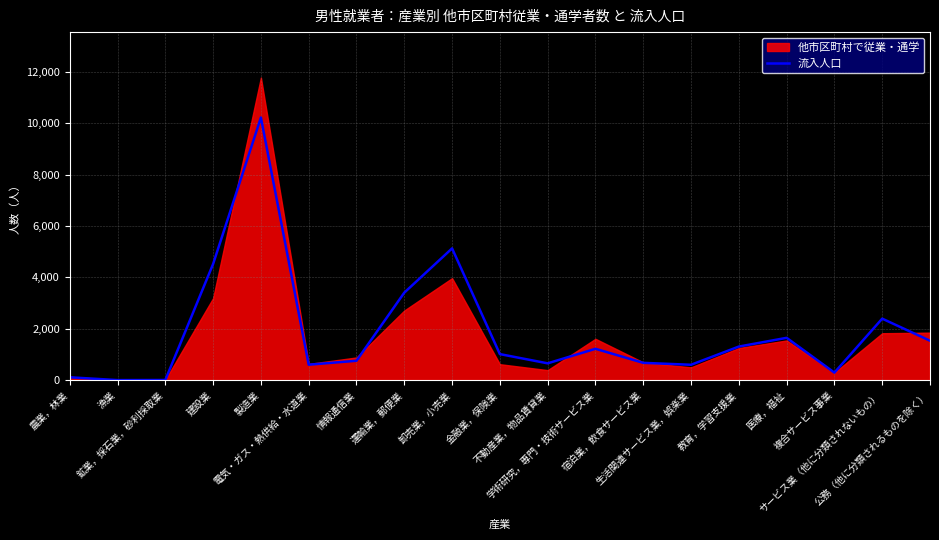

What is the change in value from 宿泊業，飲食サービス業 to 医療，福祉?

+973